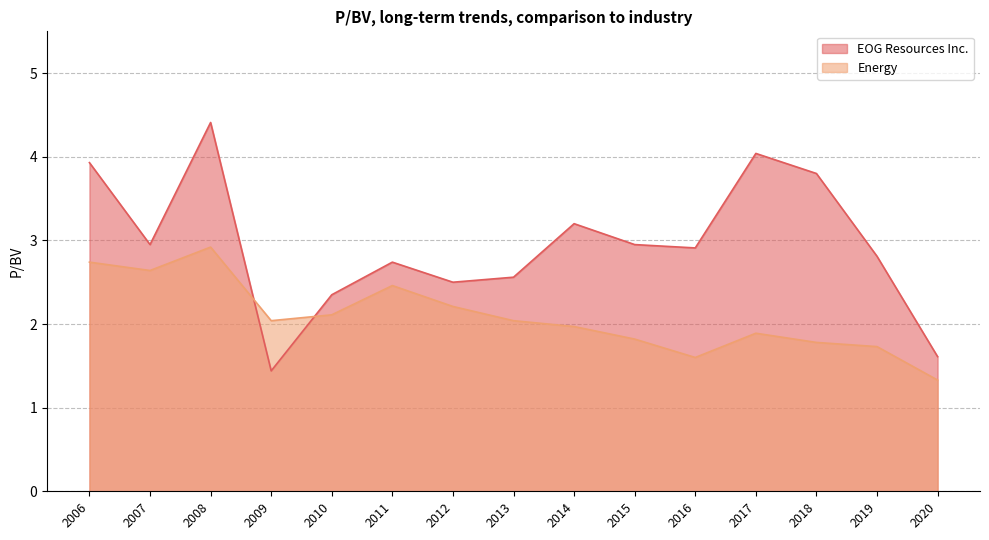

Is the value of Energy at 2009-02-25 greater than the value of EOG Resources Inc. at 2012-02-24?

No